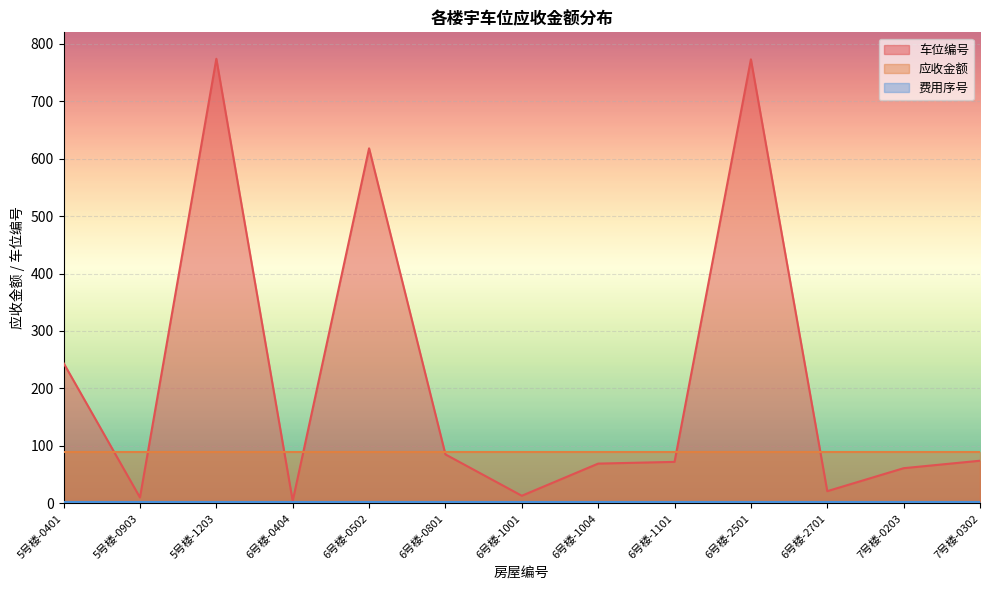

What is the greatest value displayed?

774